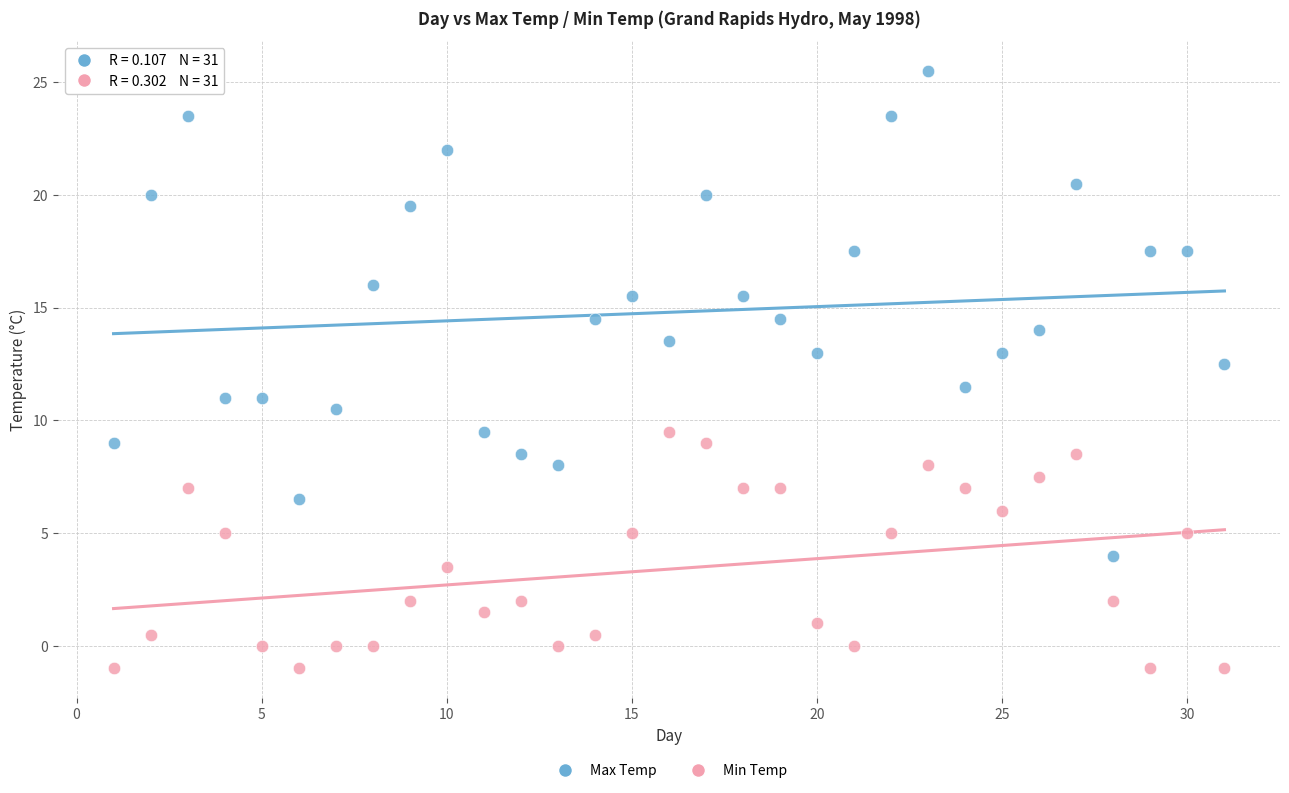

Which series has the largest Y range (max minus min)?

Max Temp